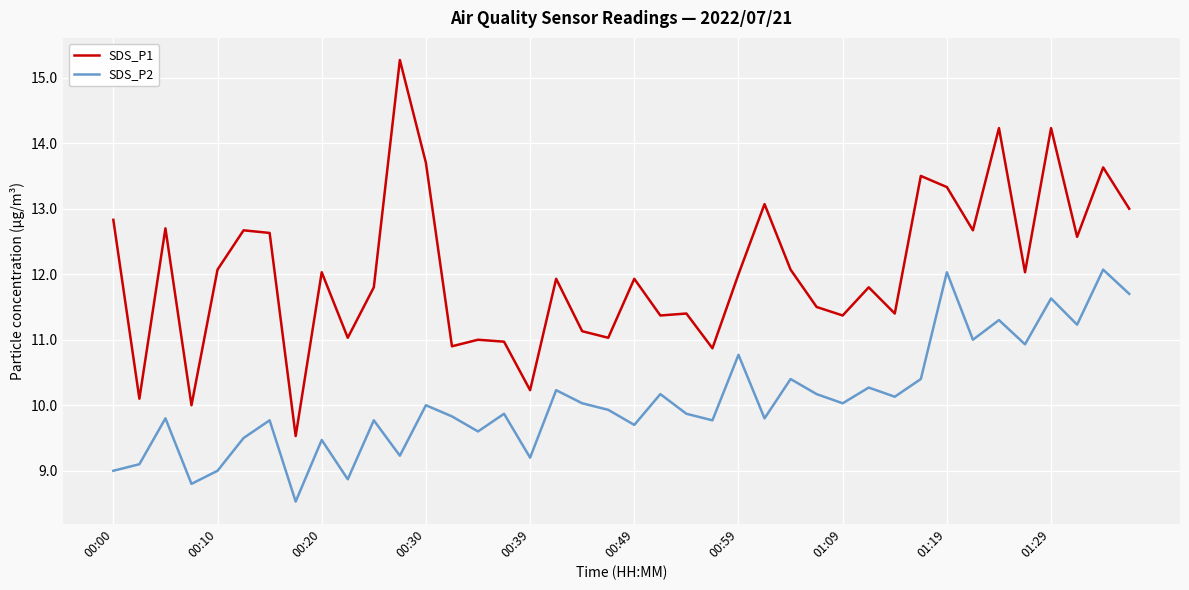

True or false: SDS_P2 and SDS_P1 cross at least once.

False